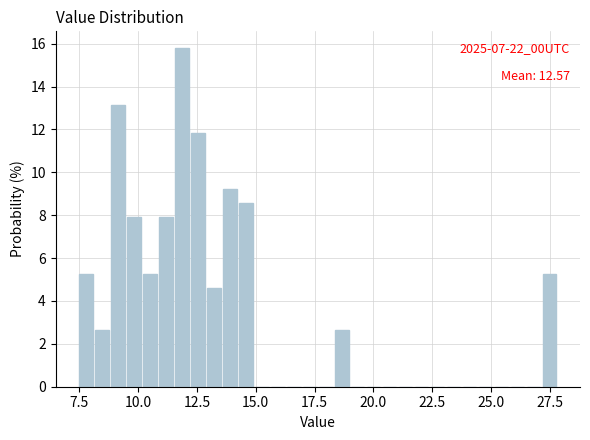

Read against the x-axis, roughly where is the centre of the tallest bar?

12.0